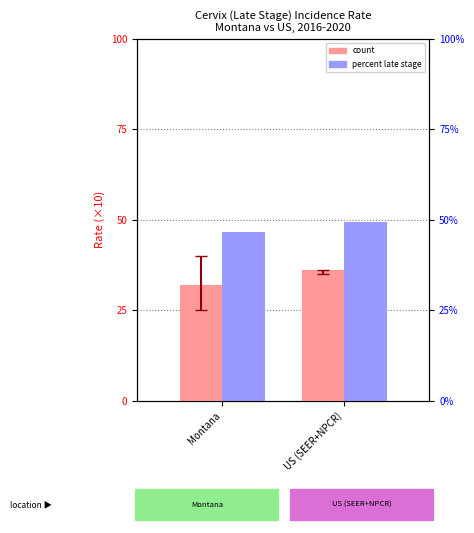

What is the lowest value of the count series?

32.0